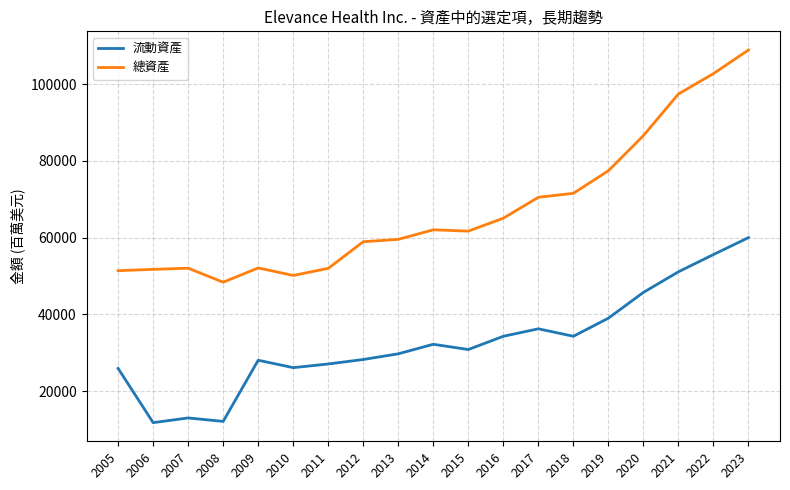

Is it true that 總資產 equals 74424 at 2010?

False